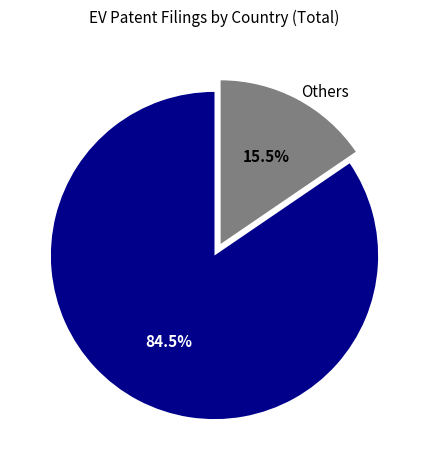

Does any single category account for the majority?

Yes